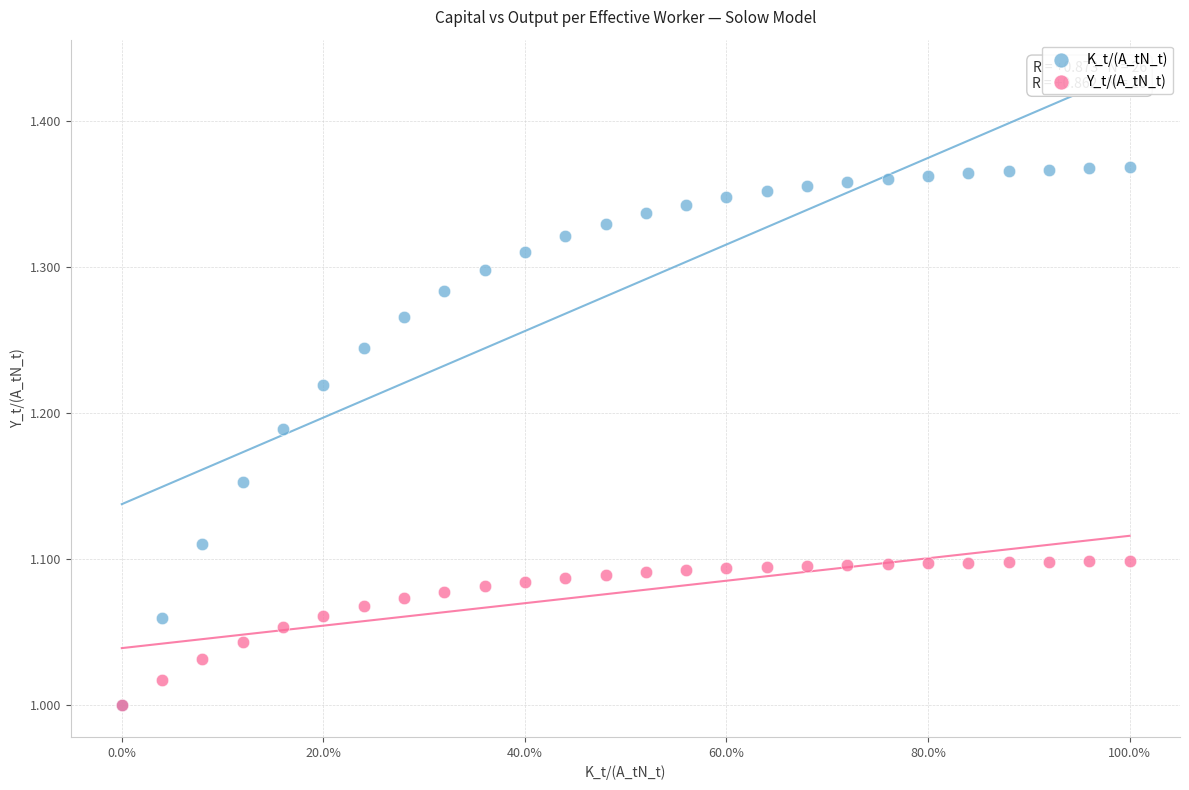

What are all the series names shown in the legend?

K_t/(A_tN_t), Y_t/(A_tN_t)